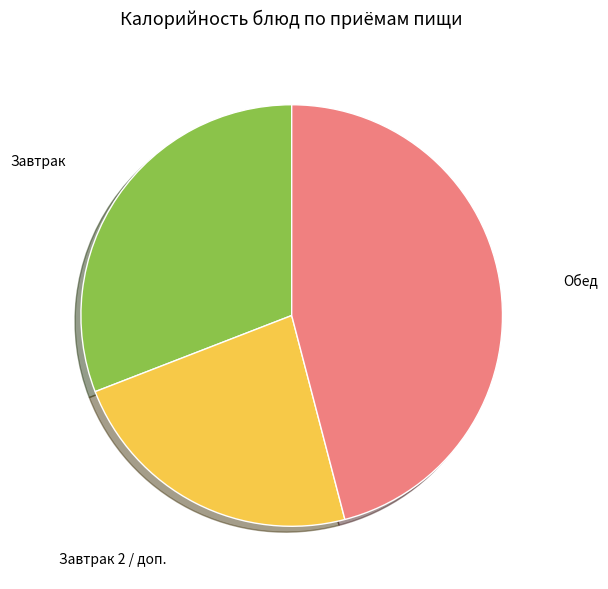

Is there a majority slice in this chart?

No